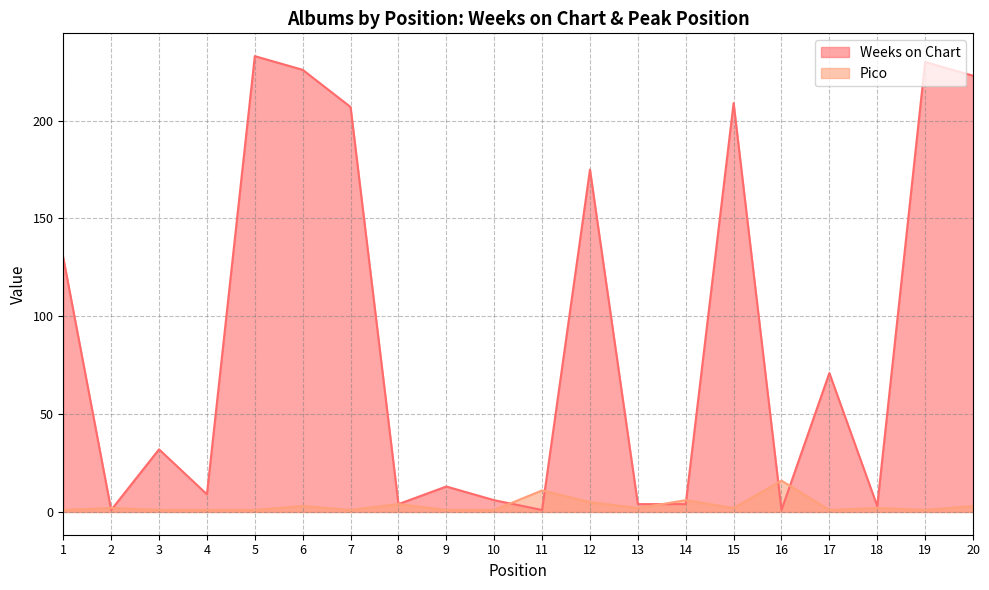

Where is the first local minimum for Weeks on Chart?

2